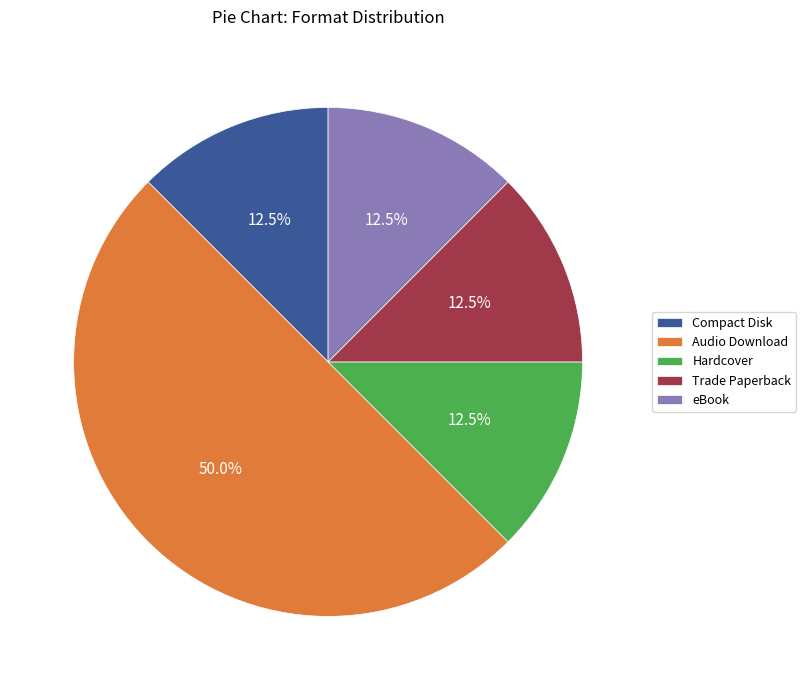

What is the largest slice in the pie chart?

Audio Download